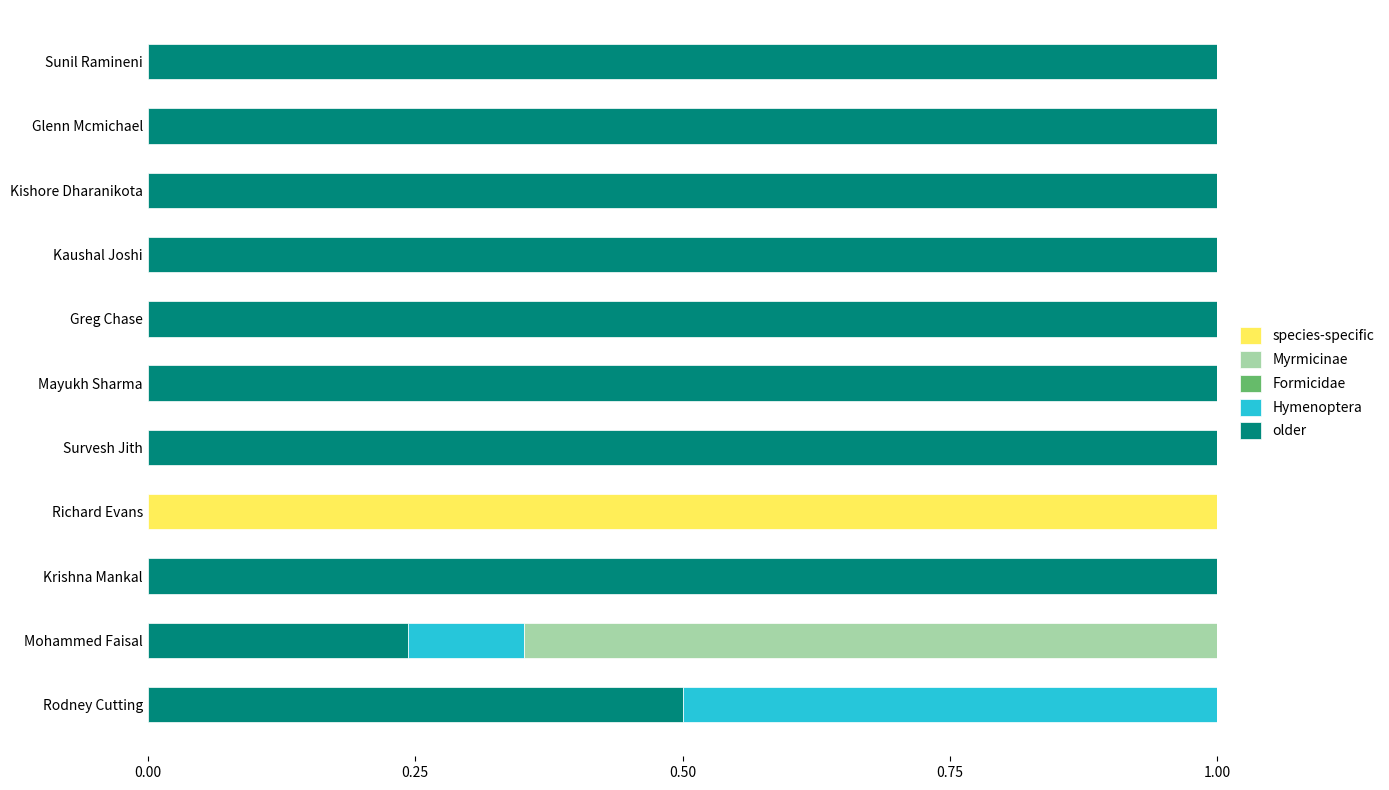

True or false: older has a value of 1.4 at Sunil Ramineni.

False